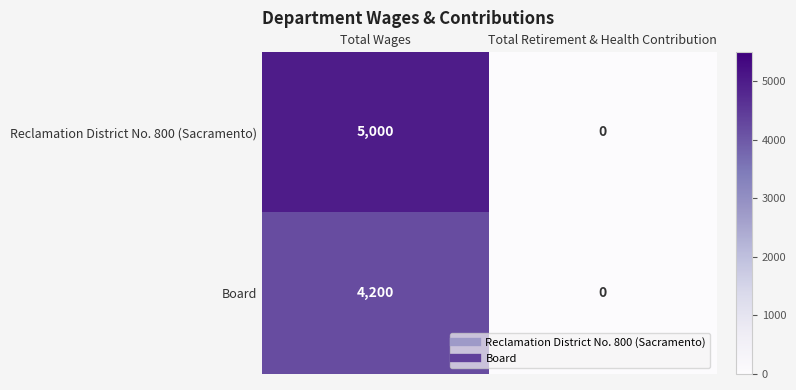

What is the maximum value shown in the chart?

5000